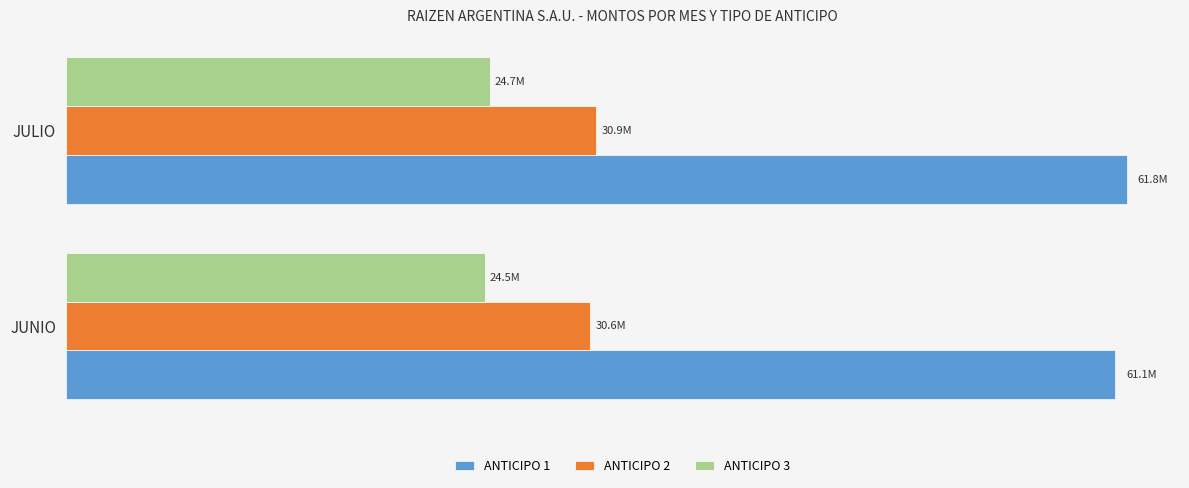

What are all the series names shown in the legend?

ANTICIPO 1, ANTICIPO 2, ANTICIPO 3